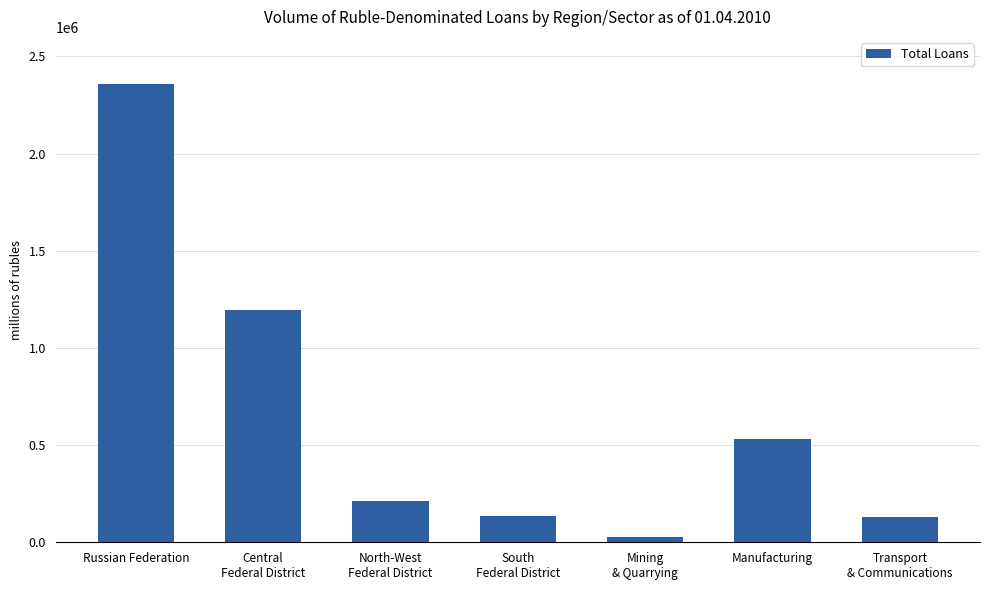

What is the value of the 3rd bar from the left?

214532